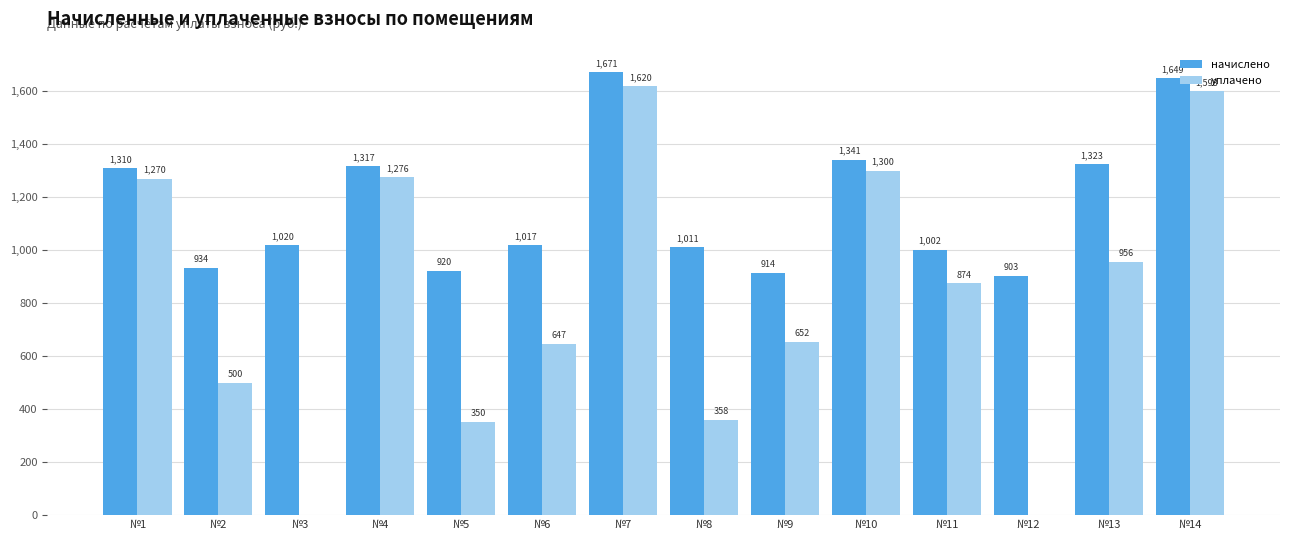

How many categories are shown in the chart?

14